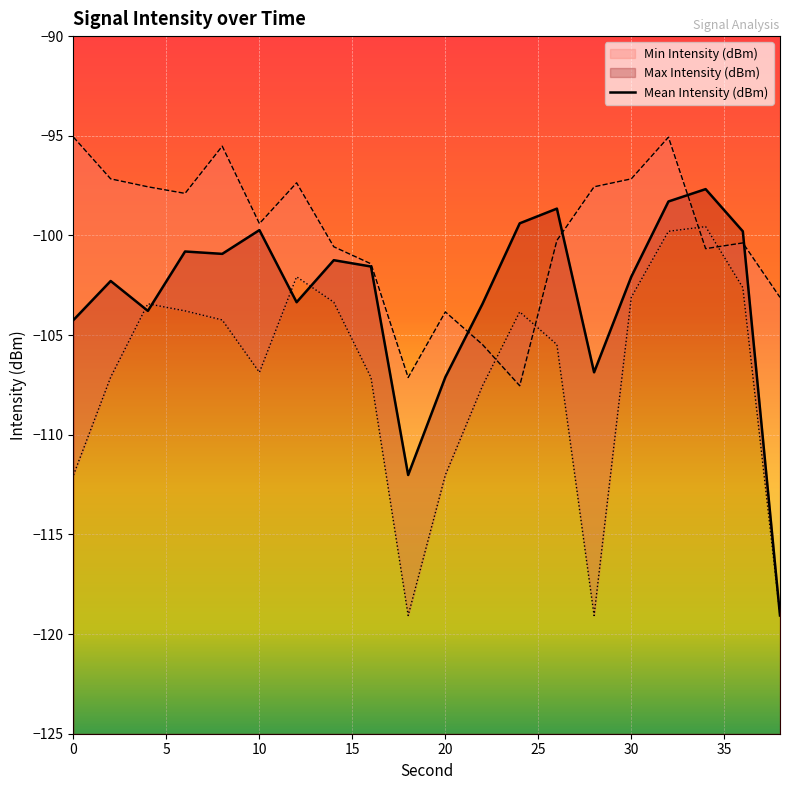

What is the average value of the Mean Intensity (dBm) series?

-103.1